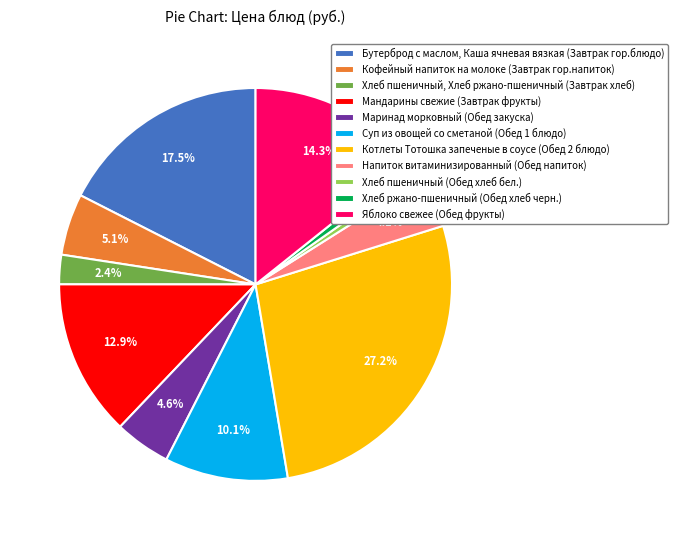

How many segments does this pie chart have?

11